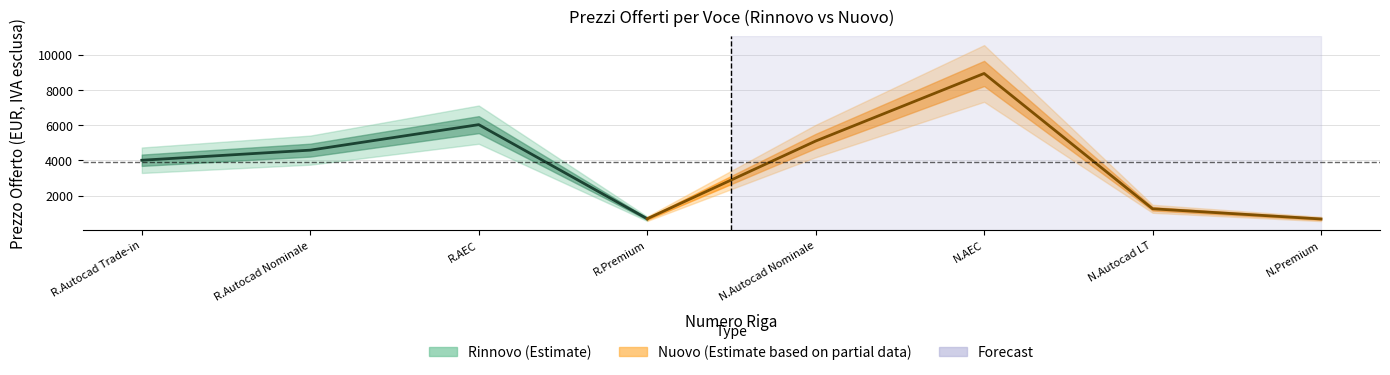

True or false: PREZZO OFFERTO PER UM IVA ESCLUSA has a value of 4011.4 at 1.

True